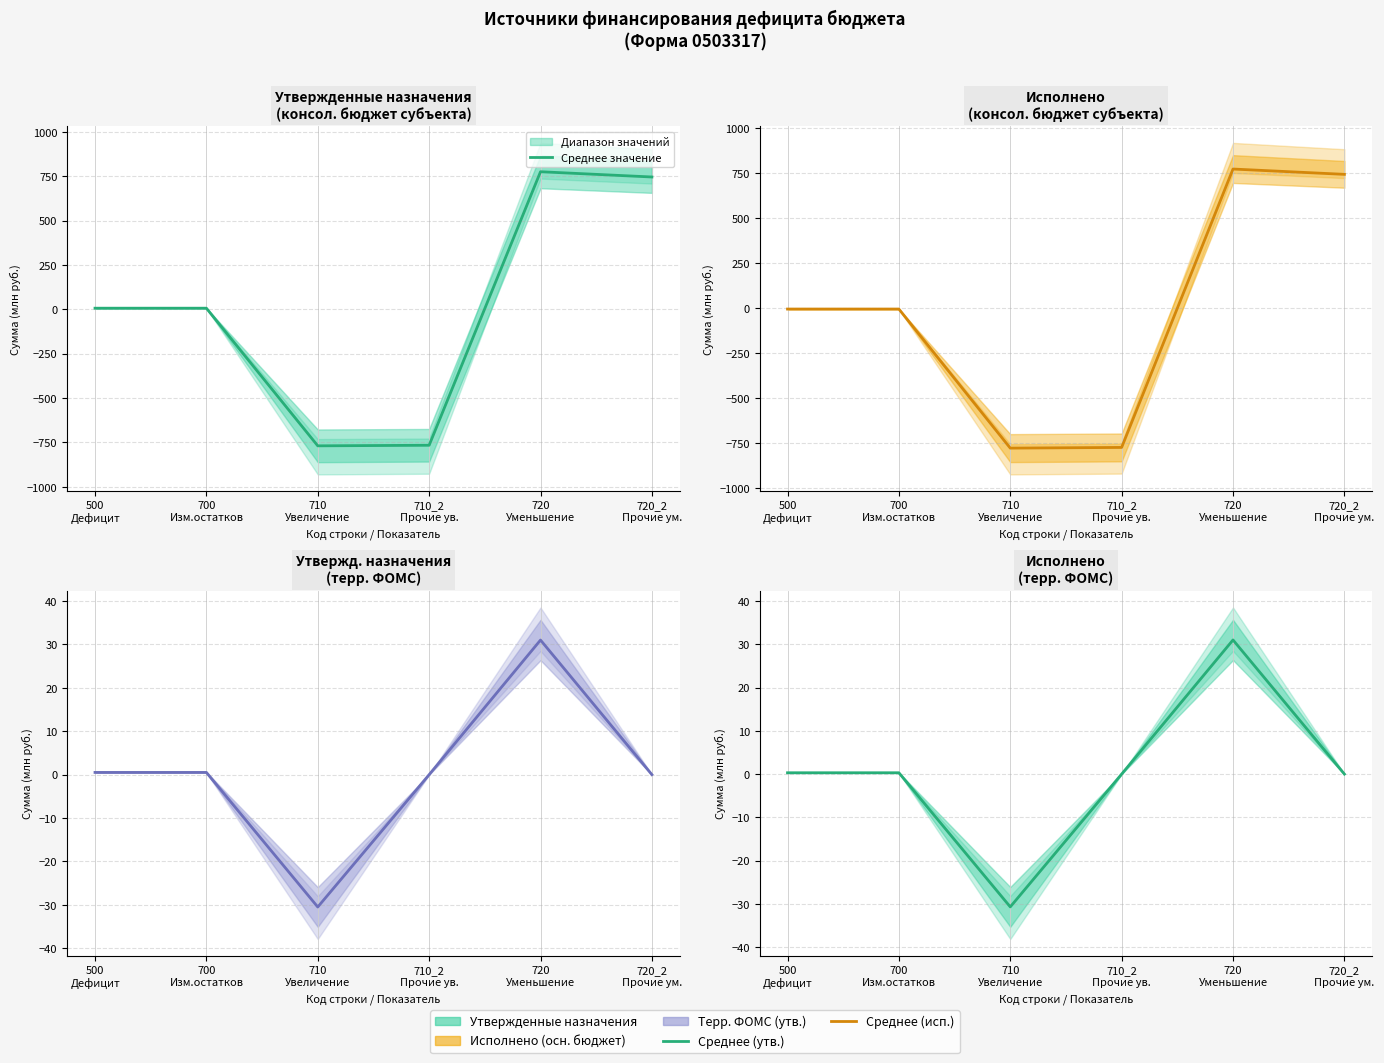

Reading left to right, extract all data points from this chart.

0.3	0.3	-30.7	0.0	31.0	0.0